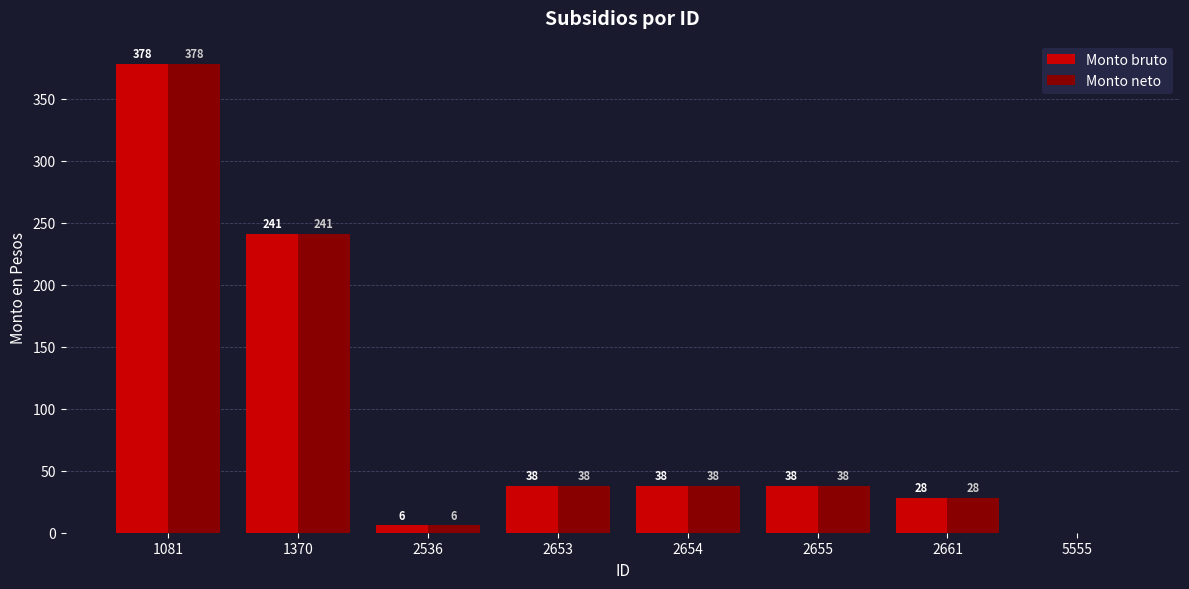

Are the bars grouped side by side (vs. stacked)?

Yes